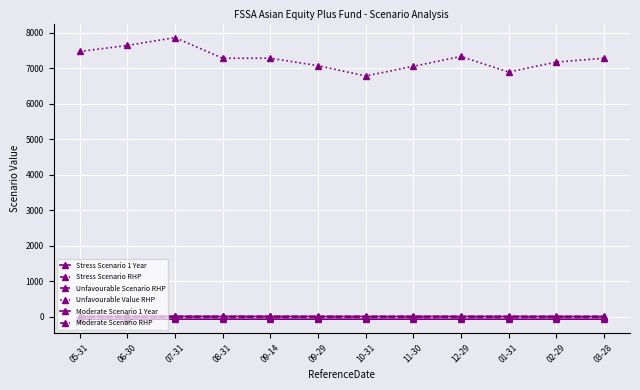

Count the number of data series in this chart.

6